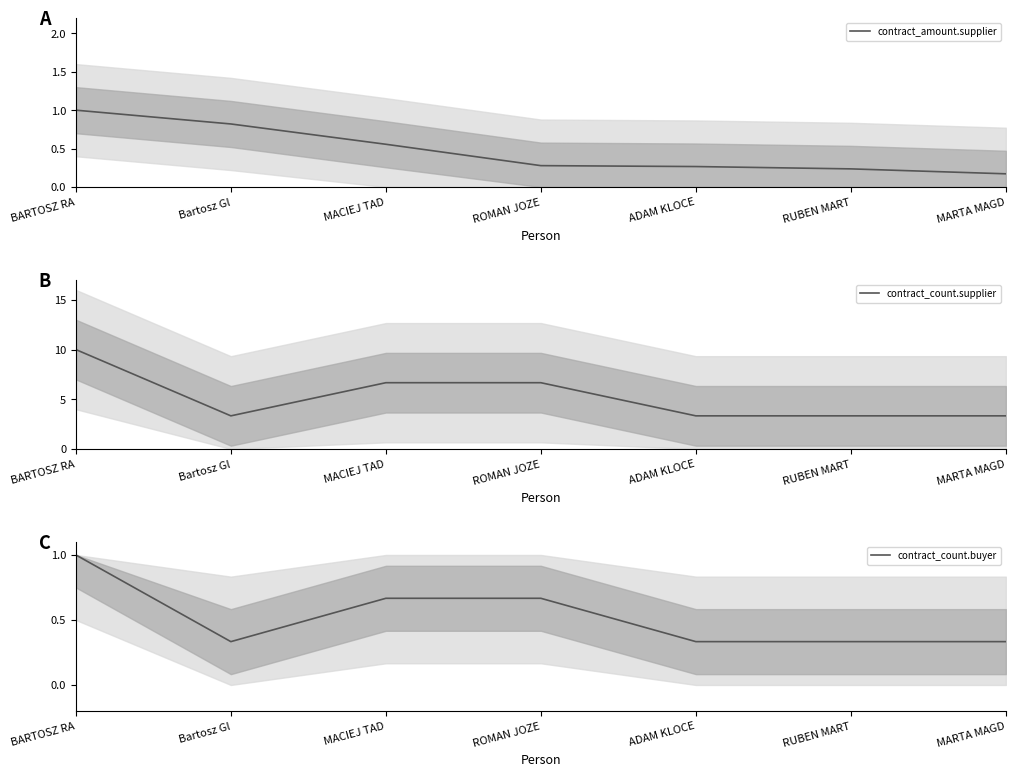

Which series changed the most between ROMAN JOZE and ADAM KLOCE?

contract_count.supplier